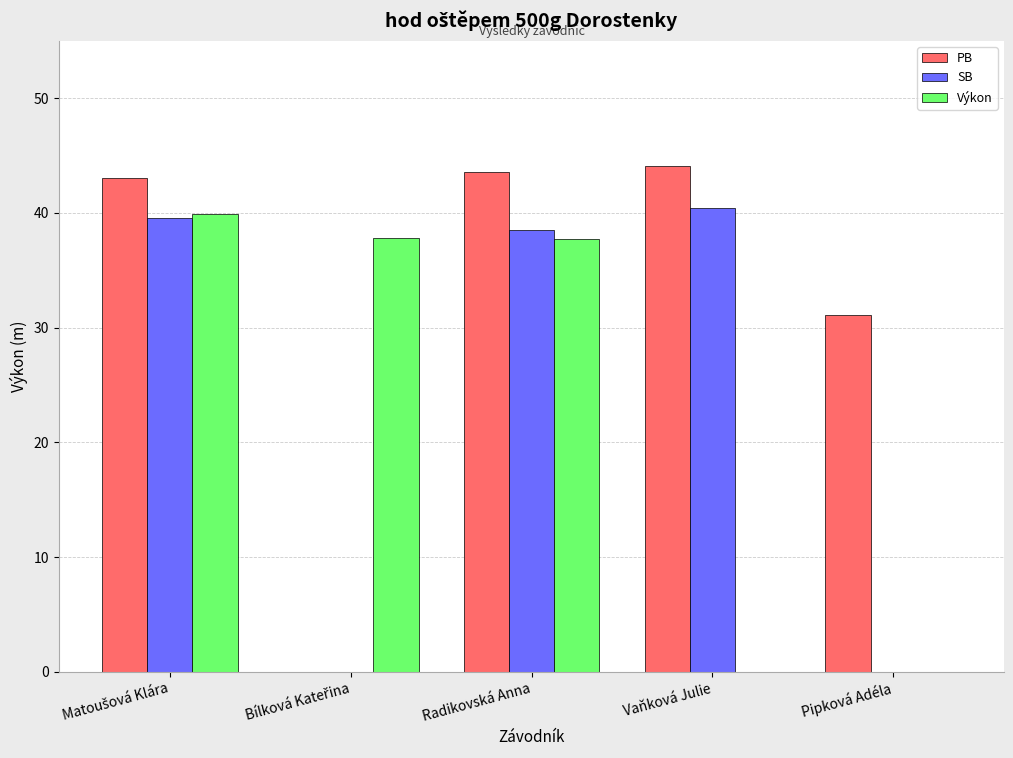

What is the approximate value of Výkon at Radikovská Anna?

37.7